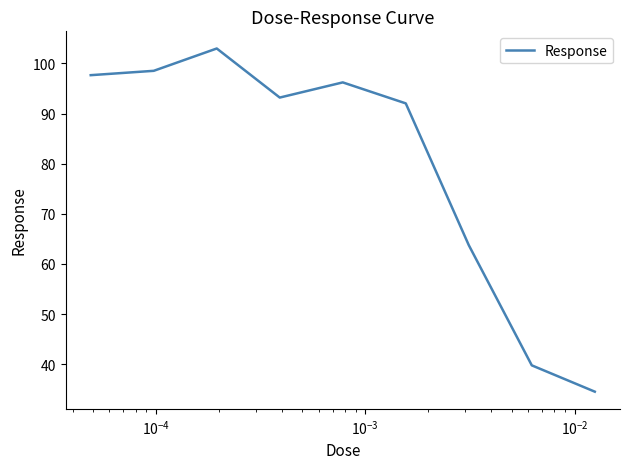

What is the difference between the maximum and minimum values?

68.4